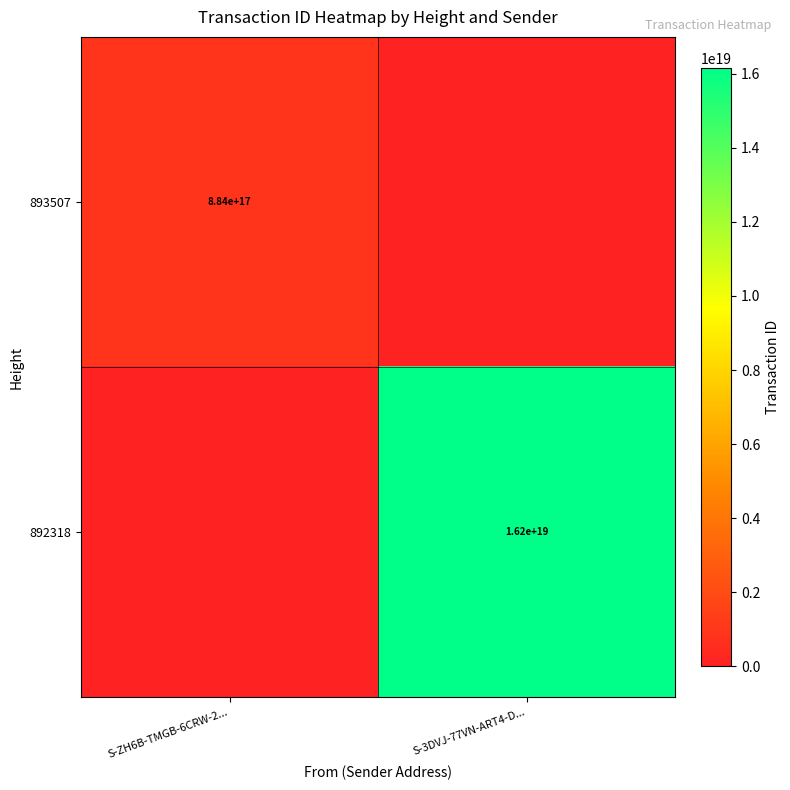

Is it true that 893507 equals 884000000000000000 at S-ZH6B-TMGB-6CRW-2...?

True